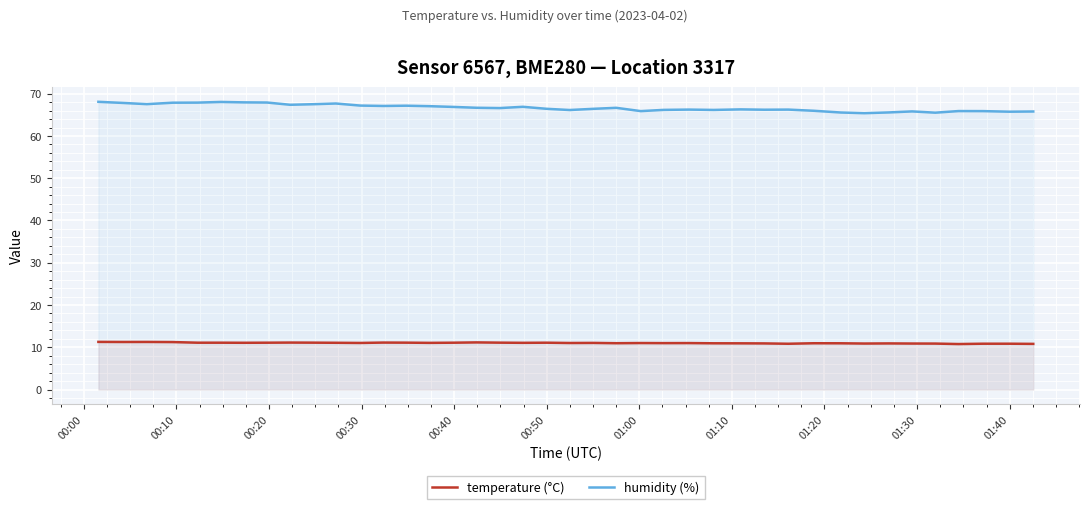

True or false: temperature (°C) and humidity (%) intersect in this chart.

False